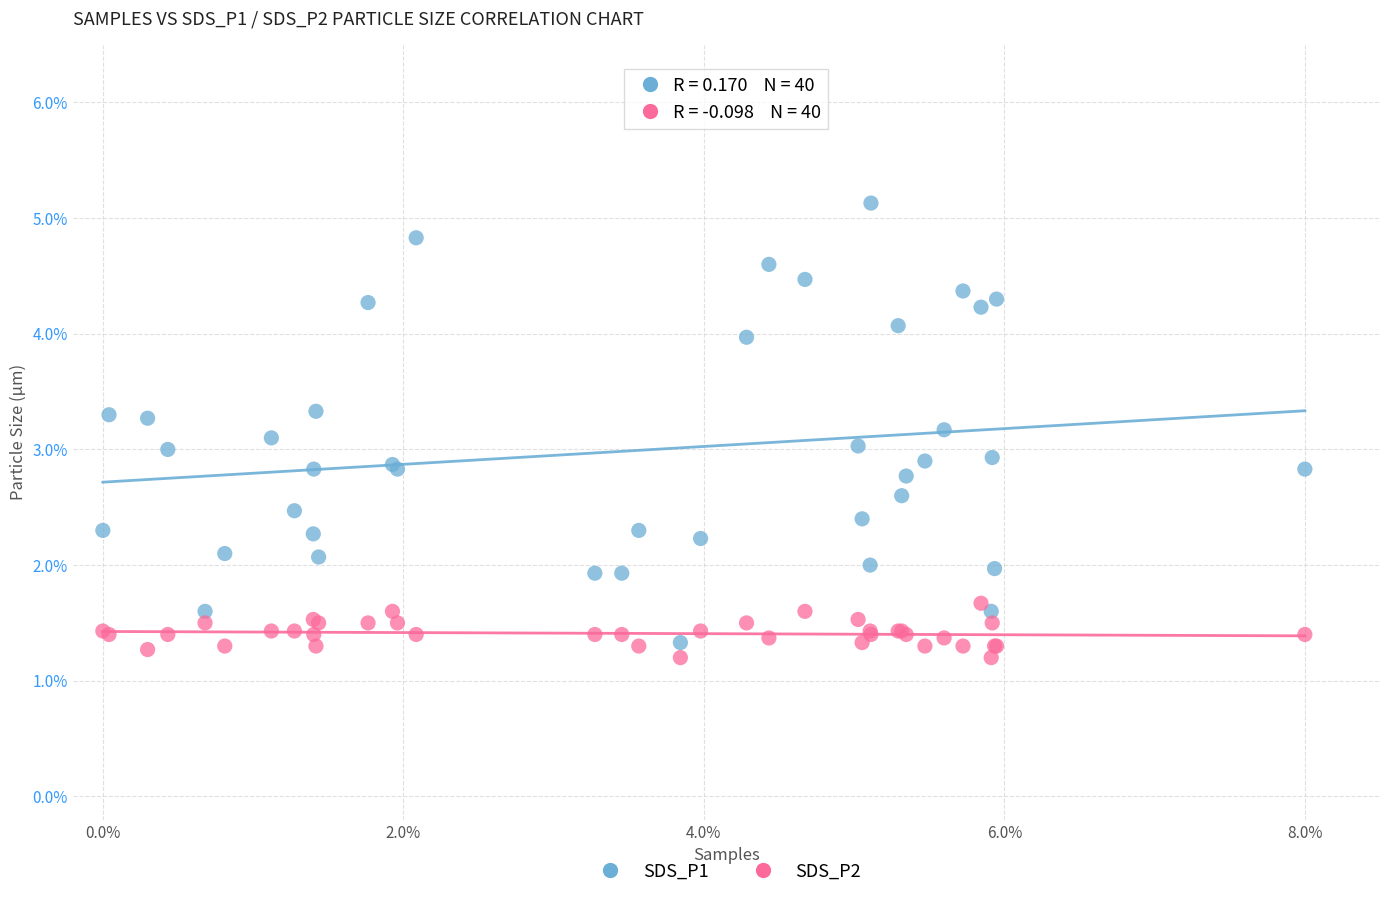

Which series has the widest spread of Y values?

SDS_P1